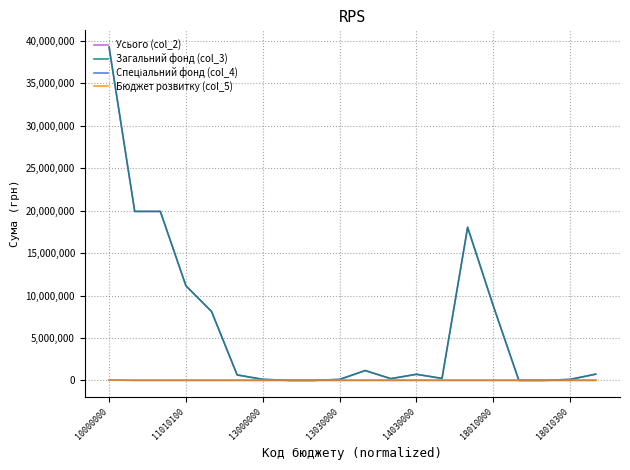

Which series has the widest spread of values?

Усього (col_2)